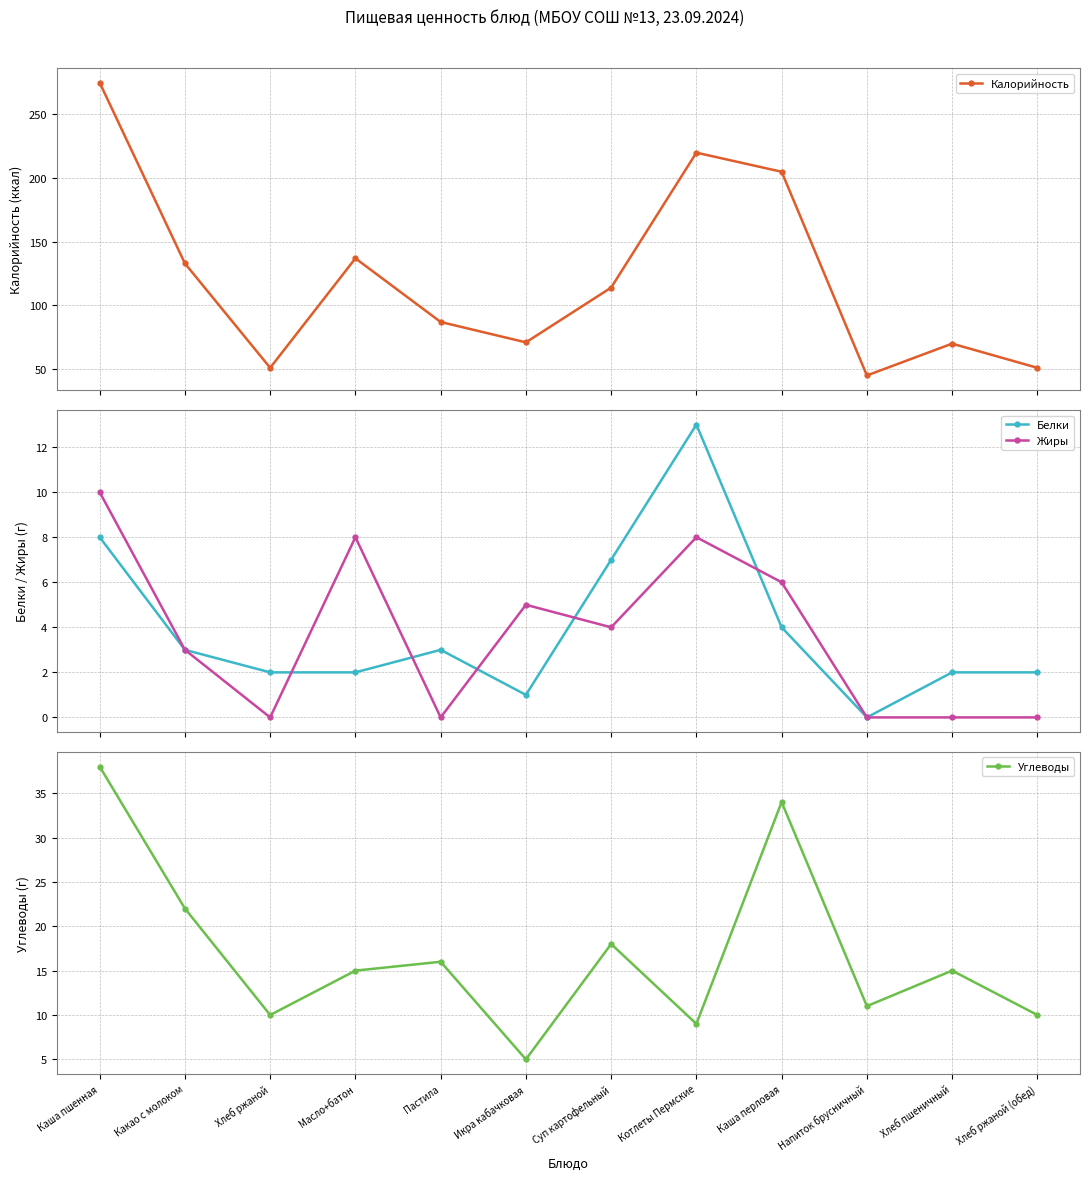

True or false: Жиры has a value of 0 at Напиток брусничный.

True